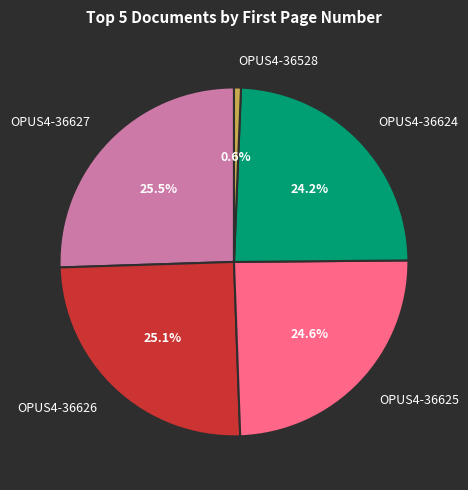

Is there any slice that represents more than half of the pie?

No